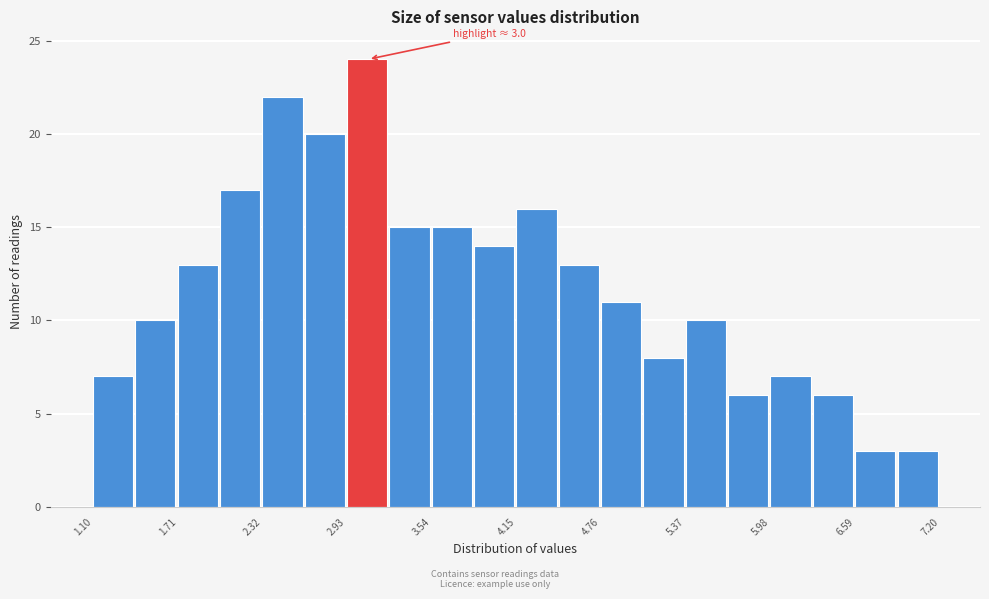

Around what value on the x-axis is the tallest bar? Give the approximate position of its centre, as read against the axis.

3.1